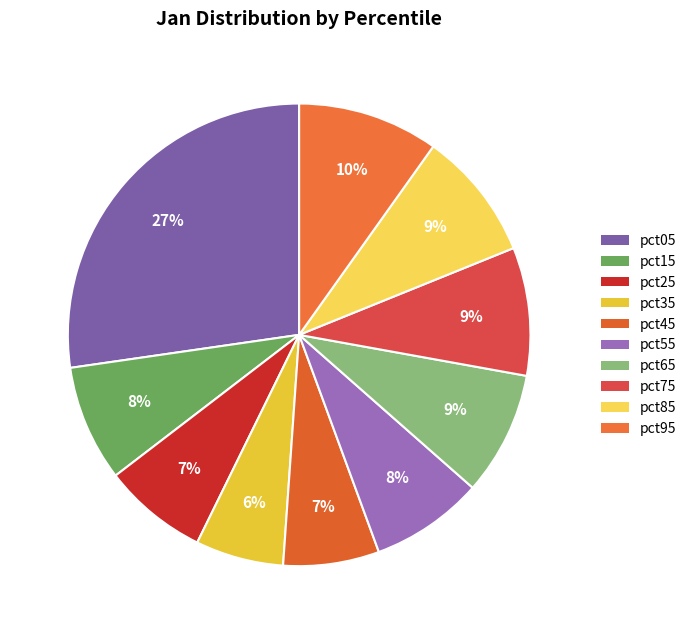

True or false: pct95 accounts for 22% of the total.

False